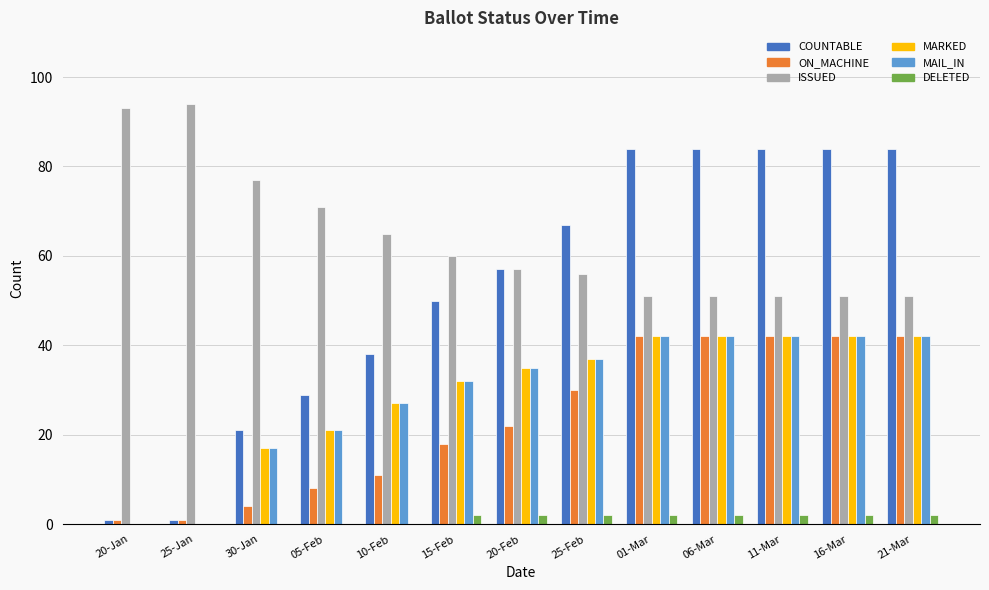

What is the average value of the MARKED series?

29